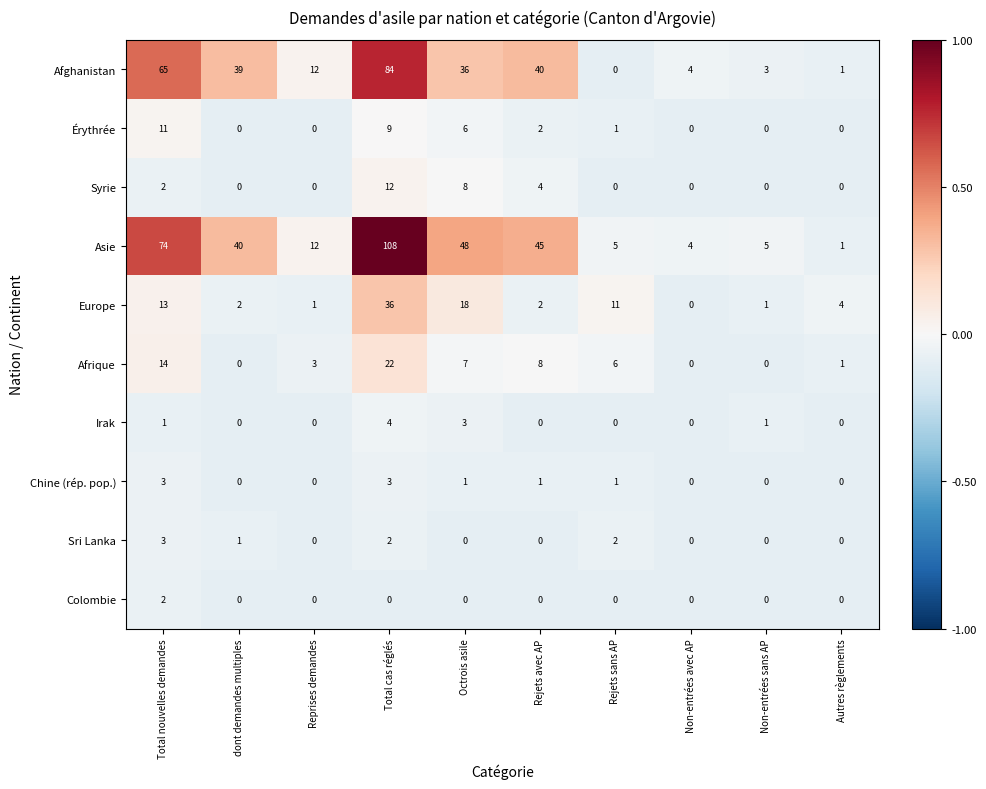

Which series has the largest range (max minus min)?

Asie